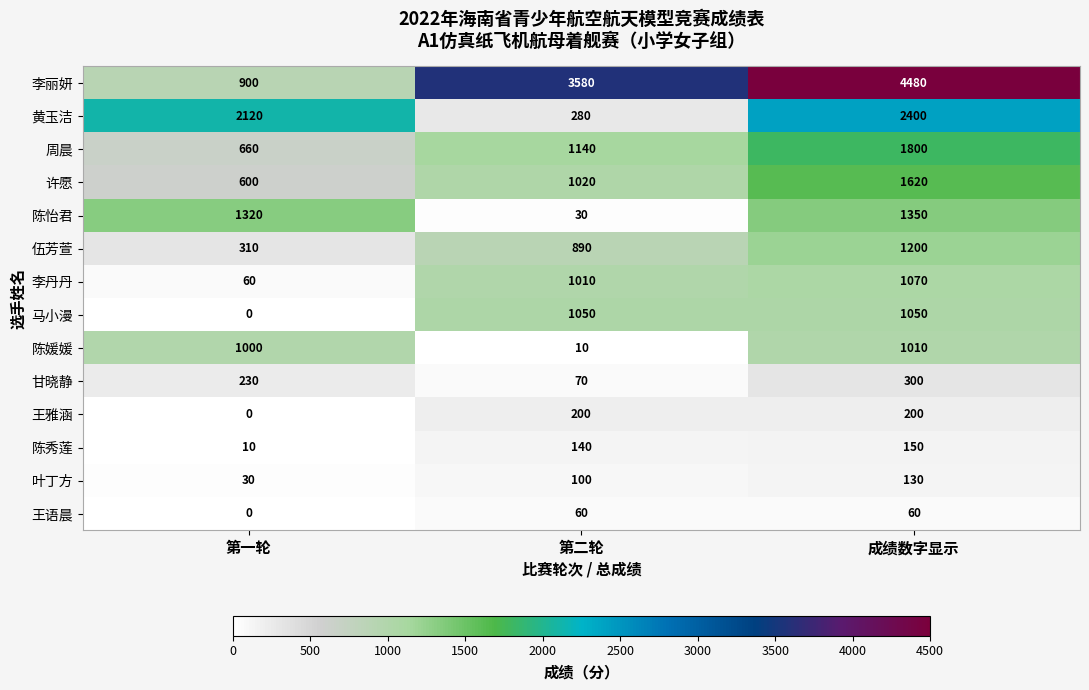

At 成绩数字显示, list the series in order from smallest to largest.

王语晨, 叶丁方, 陈秀莲, 王雅涵, 甘晓静, 陈媛媛, 马小漫, 李丹丹, 伍芳萱, 陈怡君, 许愿, 周晨, 黄玉洁, 李丽妍